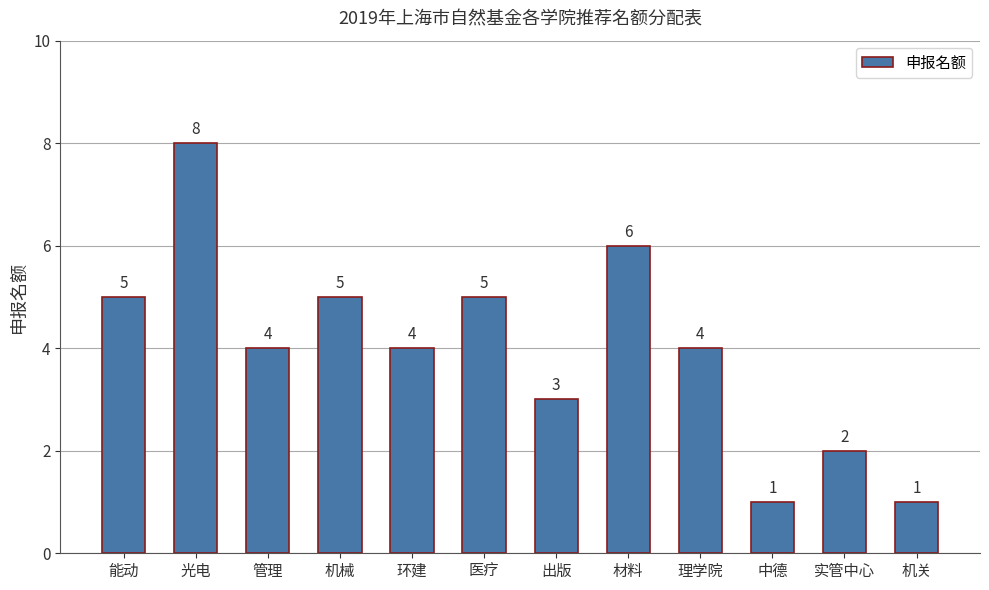

What is the average value?

4